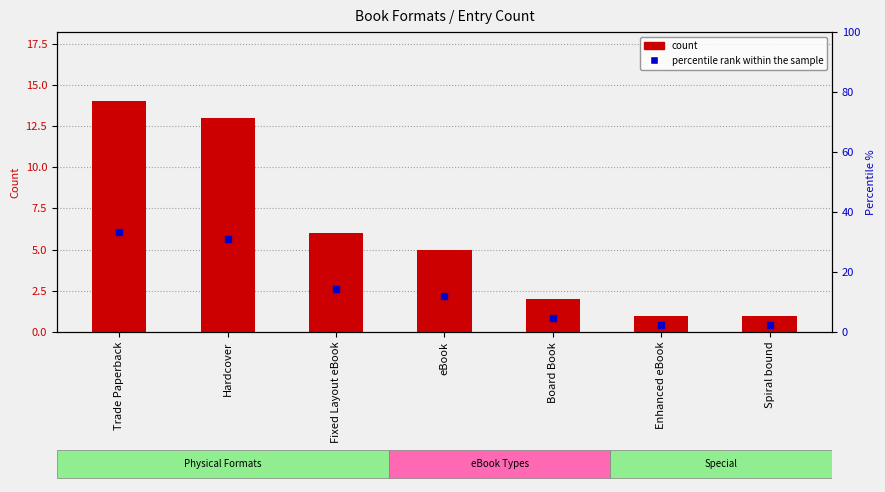

What position from the left is eBook?

4